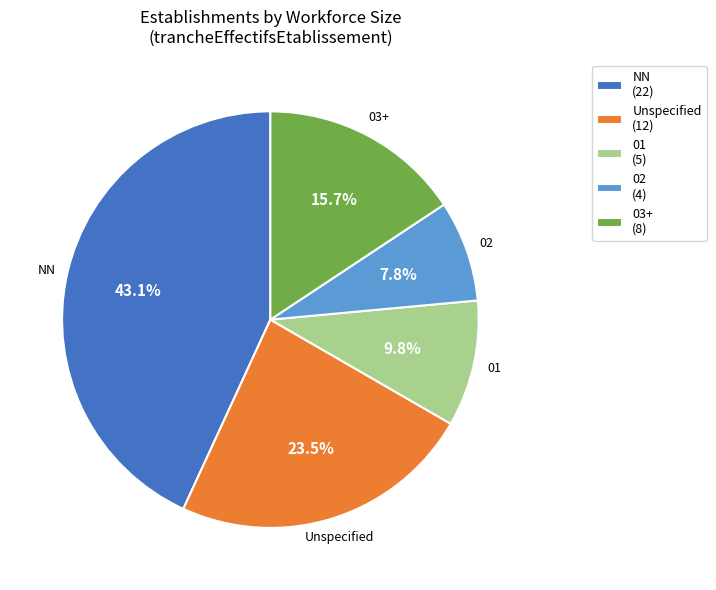

Between 03+ (8) and Unspecified (12), which is larger?

Unspecified (12)